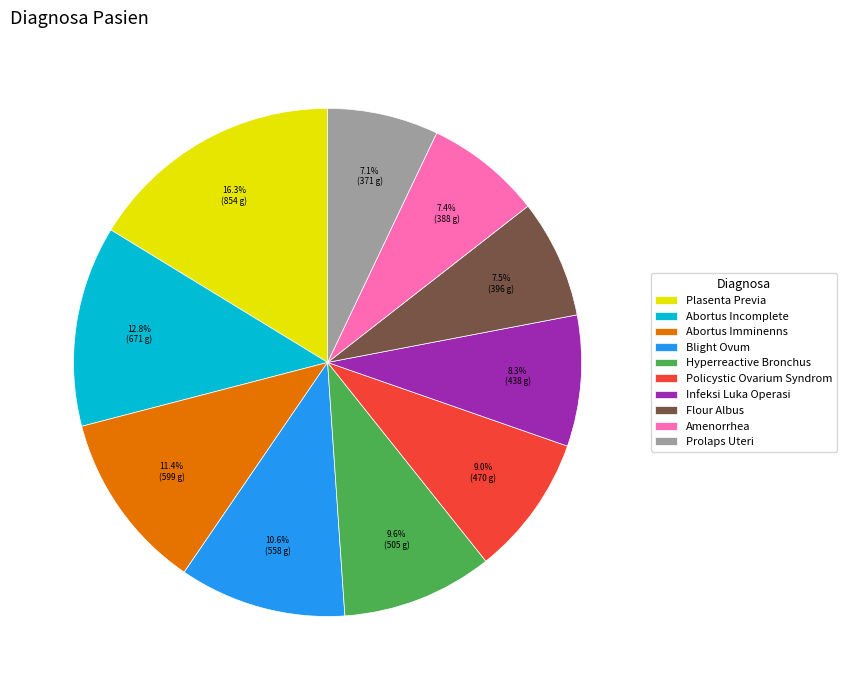

Do Blight Ovum and Prolaps Uteri together represent more than half of the pie?

No